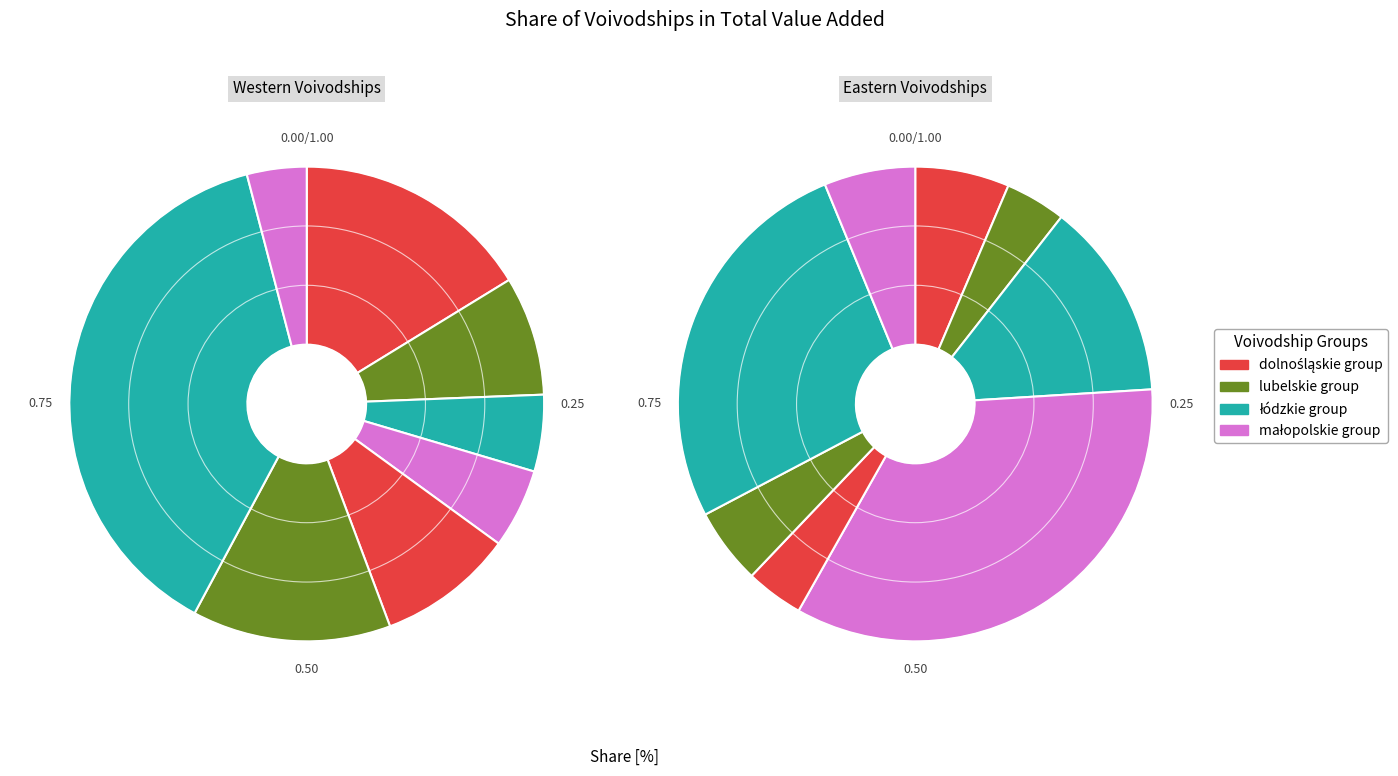

How many segments does this pie chart have?

16